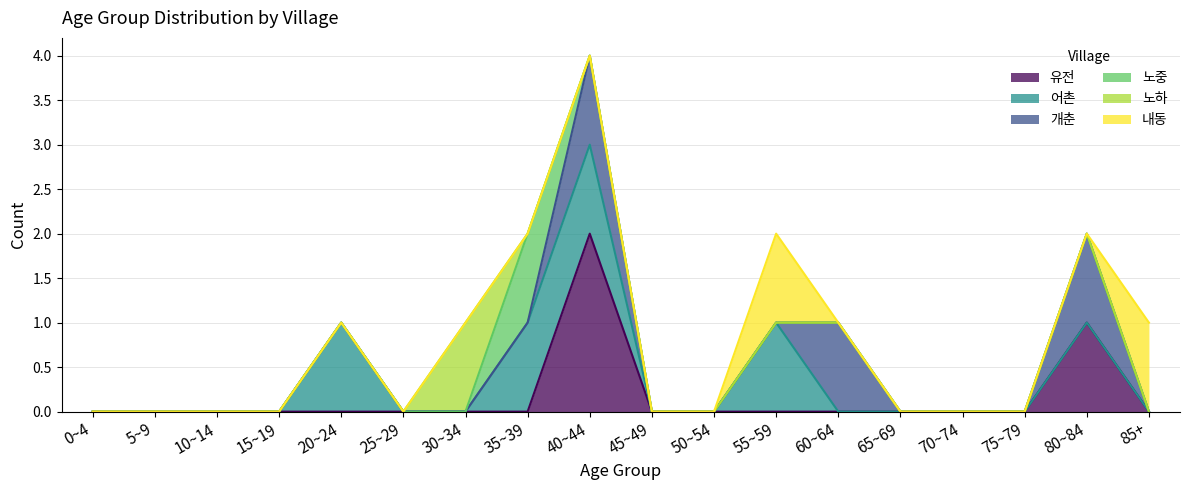

Is it true that 유전 equals 1 at 85+?

False